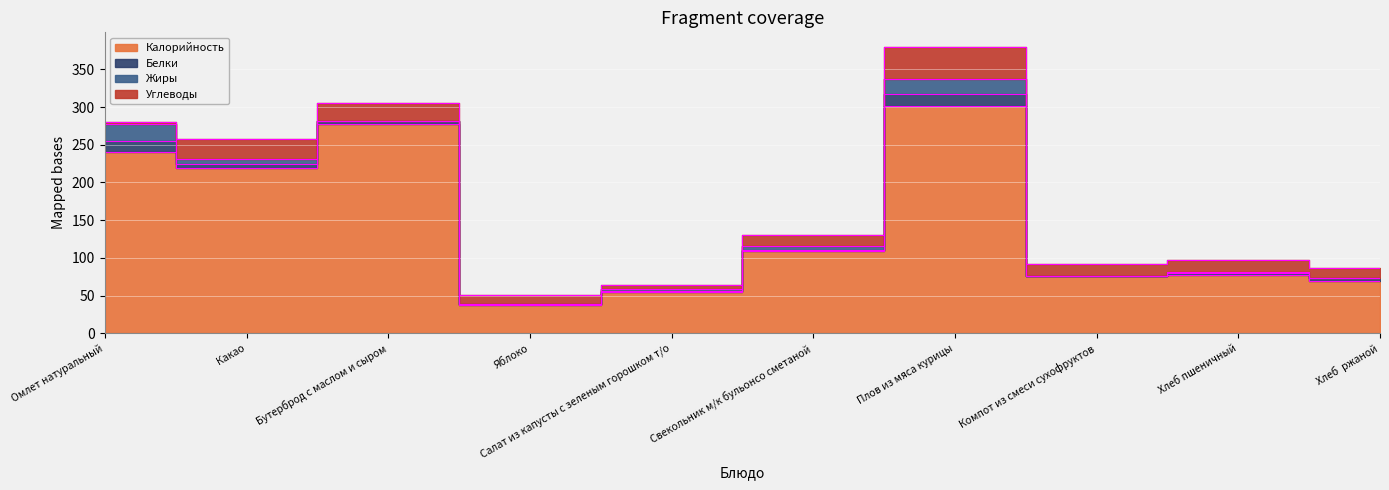

What is the sum of the Жиры values at Бутерброд с маслом и сыром and Какао?

6.0